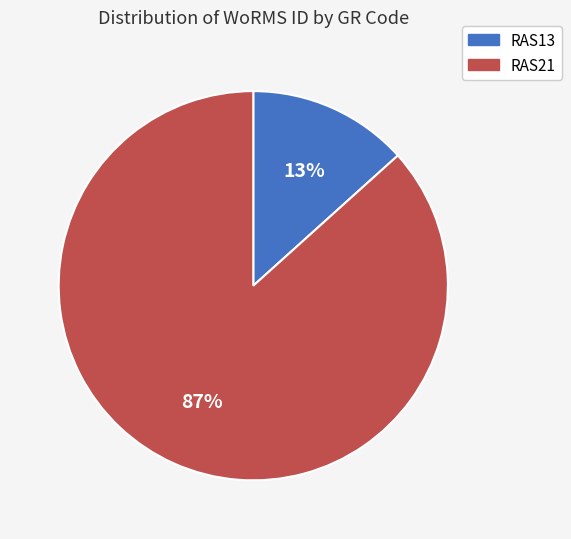

Which has a higher value, RAS13 or RAS21?

RAS21